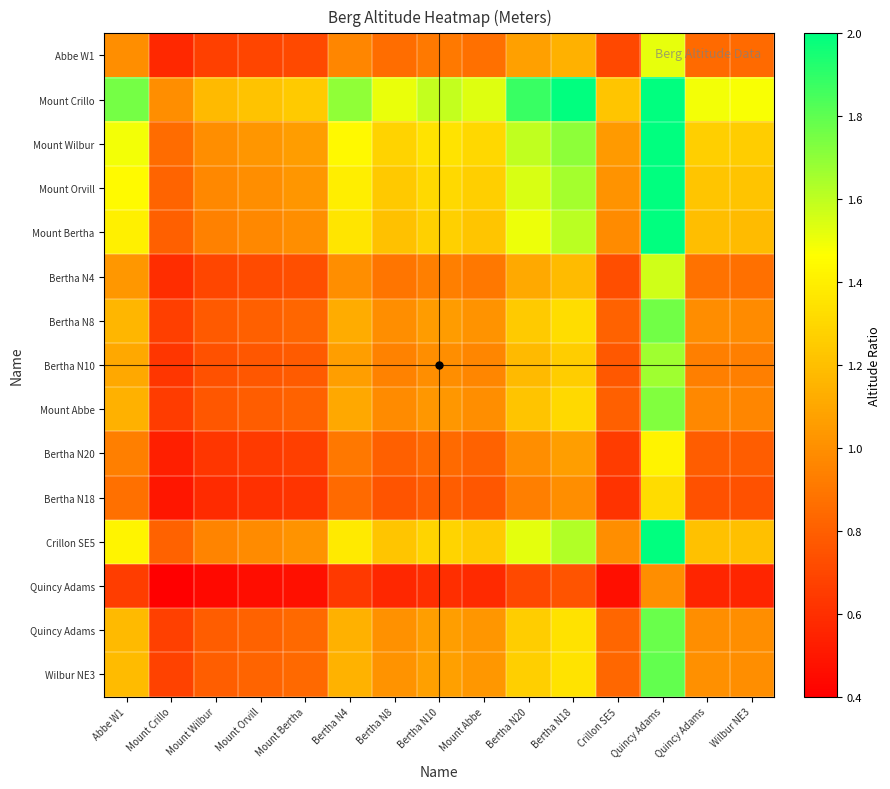

Between Mount Crillo and Quincy Adams, which is larger?

Quincy Adams